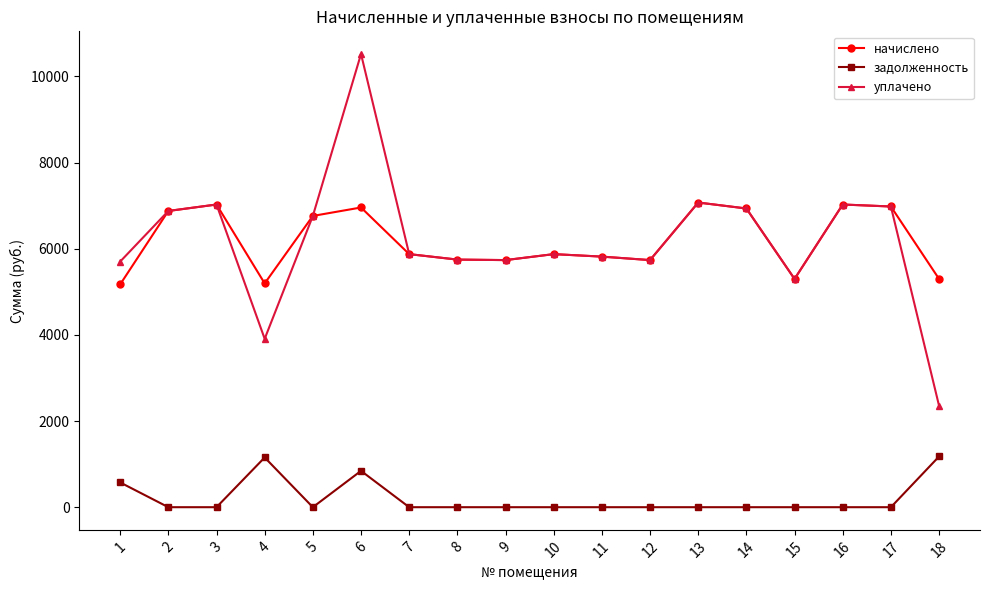

What is the approximate value of уплачено at 2?

6877.4